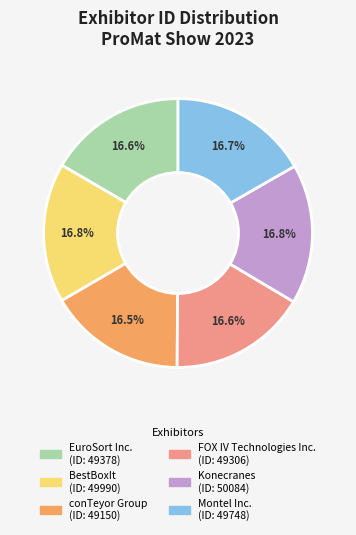

Approximately how many times larger is the value at BestBoxIt compared to Konecranes?

1.0